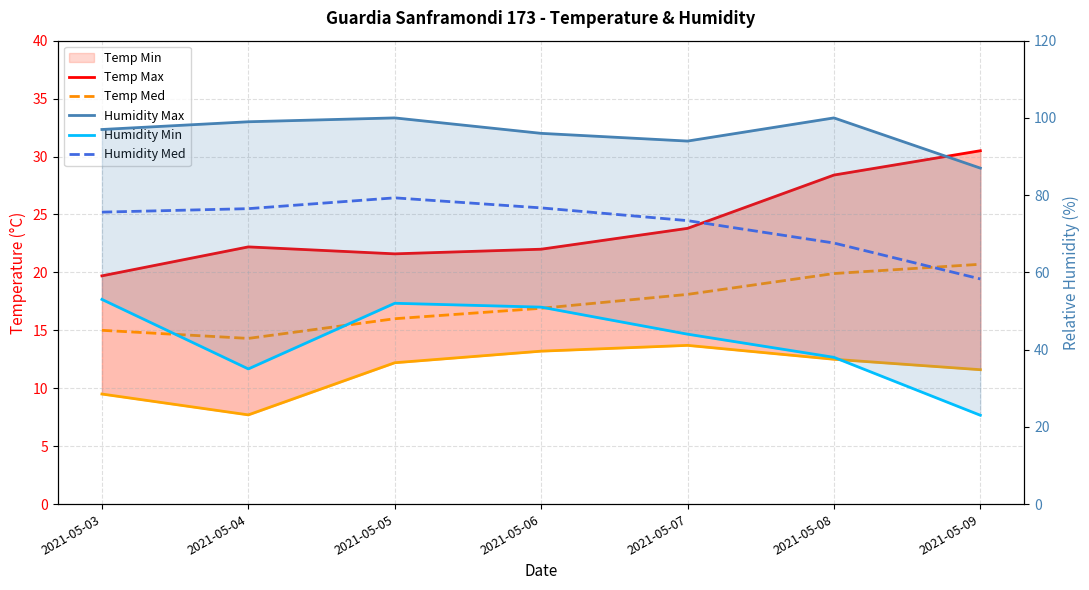

Reading right to left, extract all data points from this chart.

Temp Max: 30.5	28.4	23.8	22.0	21.6	22.2	19.7
Temp Min: 11.6	12.5	13.7	13.2	12.2	7.7	9.5
Temp Med: 20.7	19.9	18.1	16.9	16.0	14.3	15.0
Humidity Max: 87.0	100.0	94.0	96.0	100.0	99.0	97.0
Humidity Min: 23.0	38.0	44.0	51.0	52.0	35.0	53.0
Humidity Med: 58.3	67.6	73.4	76.7	79.3	76.5	75.6